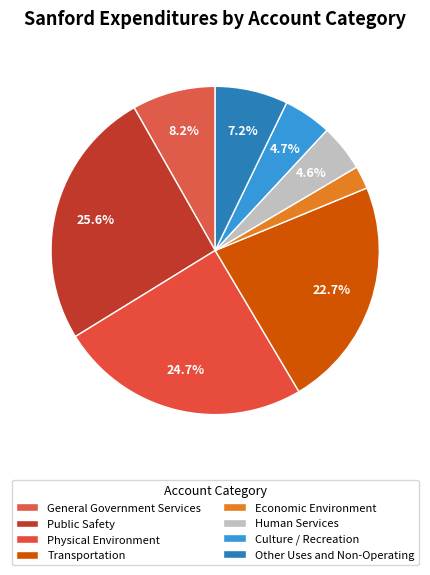

To the nearest percent, what percentage of the pie is Public Safety?

26%